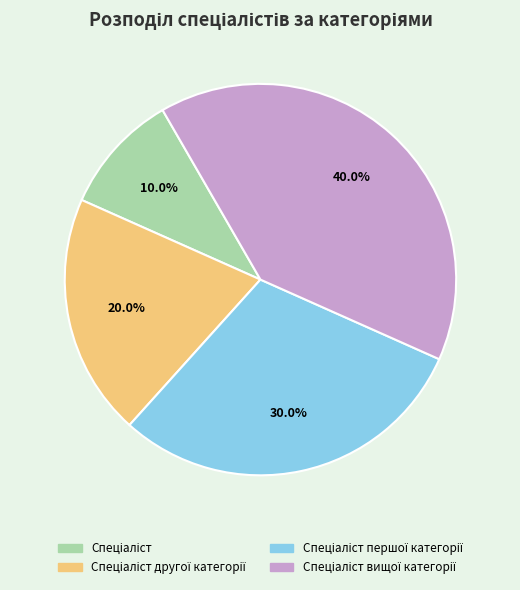

Does any single category account for the majority?

No